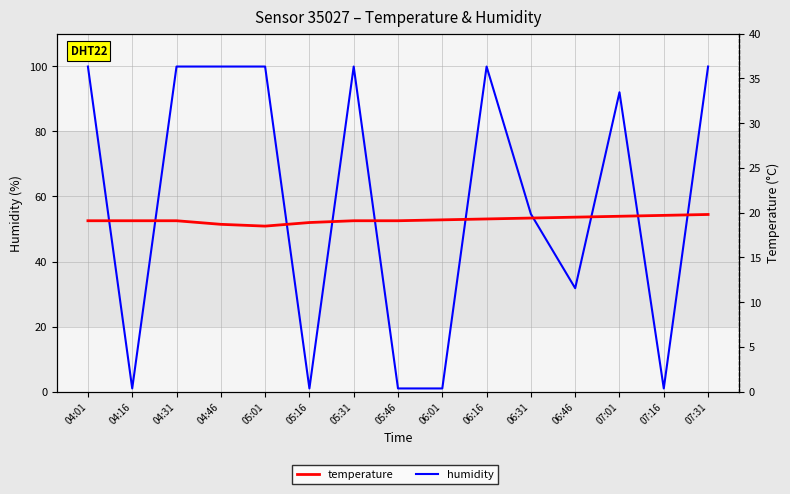

What is the approximate value of temperature at 04:46?

18.7